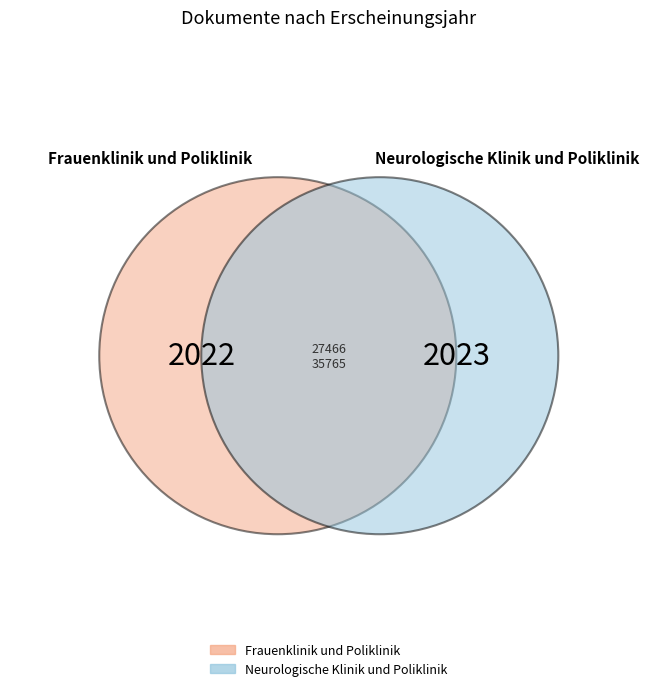

What percentage do OPUS4-35765 and OPUS4-27466 together represent?

100.0%